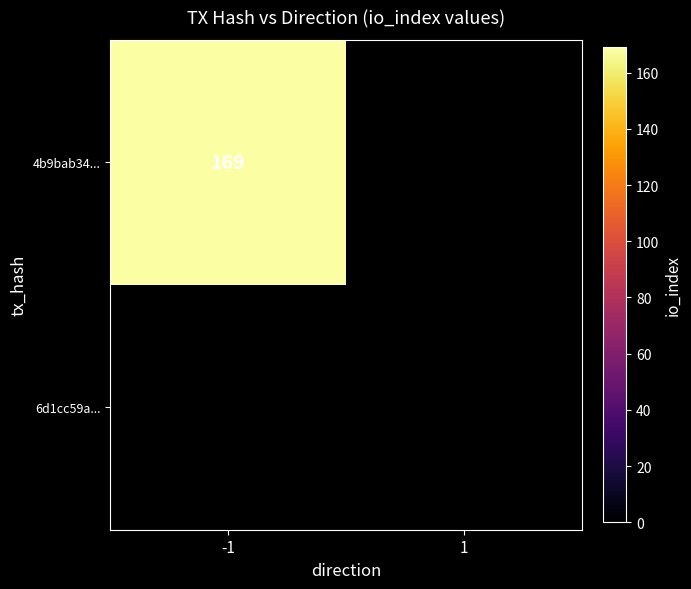

Which category has the highest value across all series?

-1